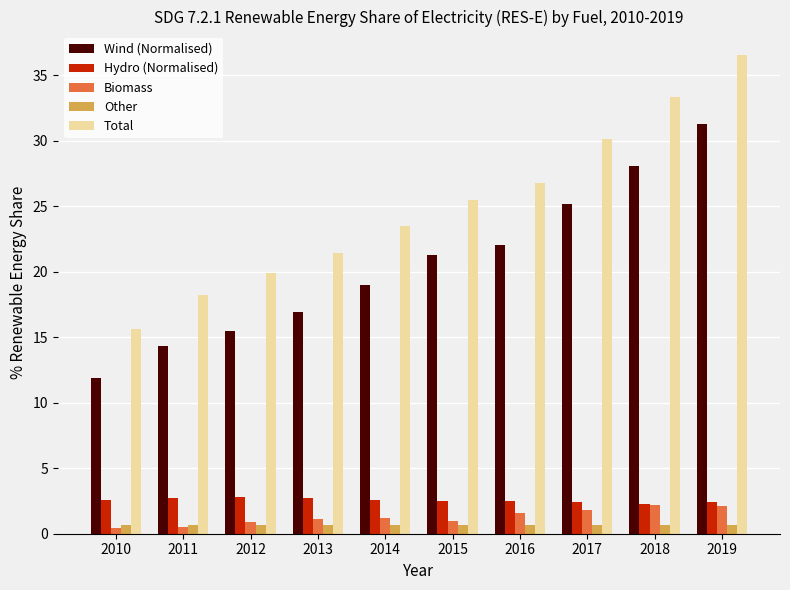

At how many categories does at least one series exceed 15?

10